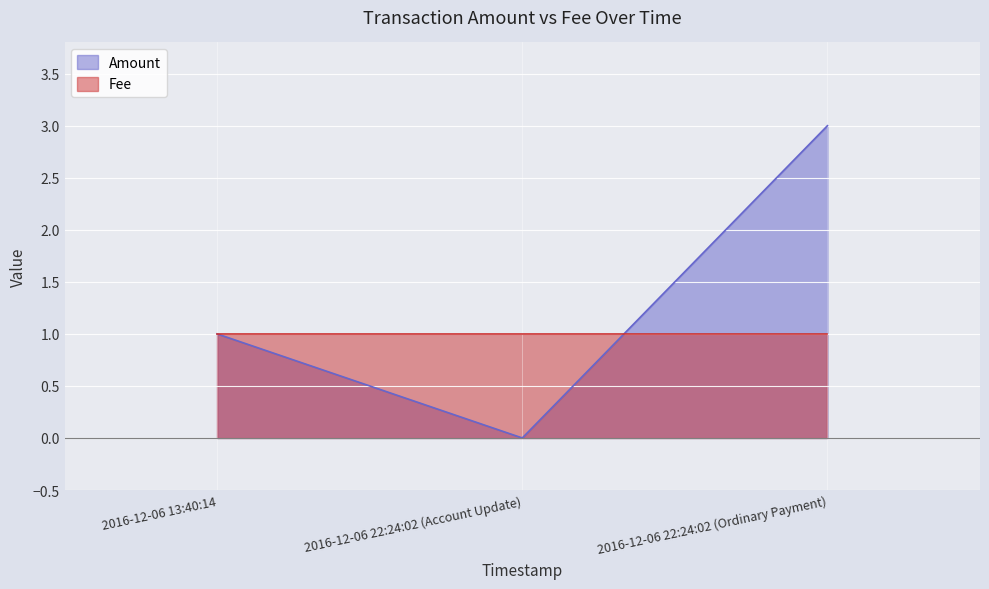

How many data points are less than 1?

1